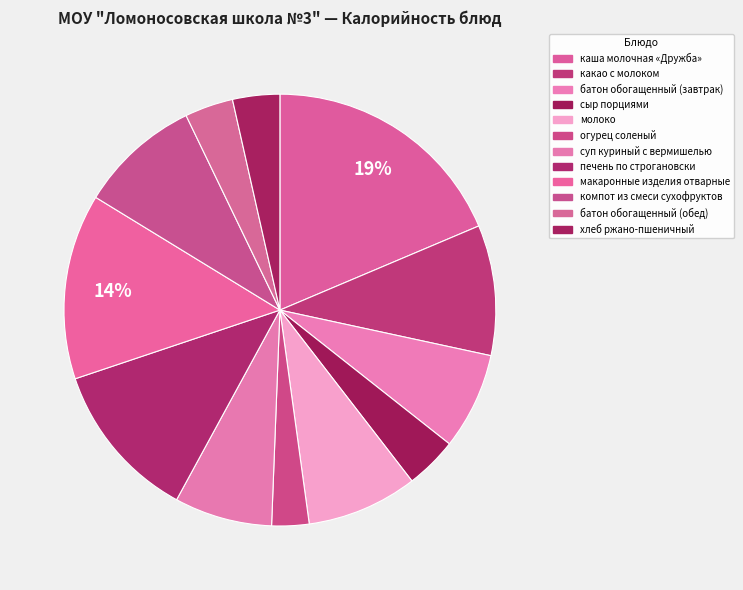

Approximately how many times larger is the value at суп куриный с вермишелью compared to печень по строгановски?

0.6